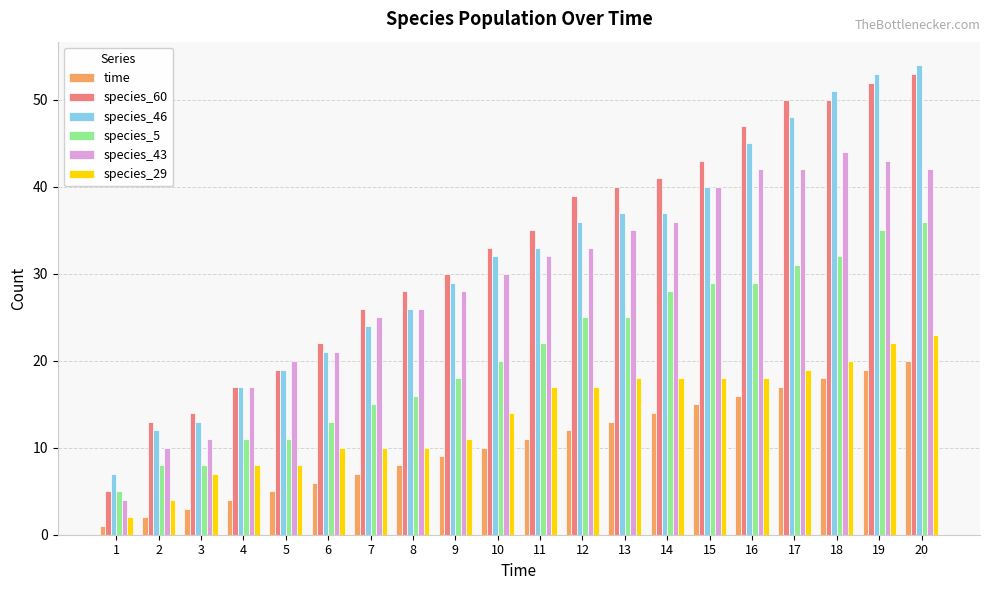

How many data points does each series have?

20